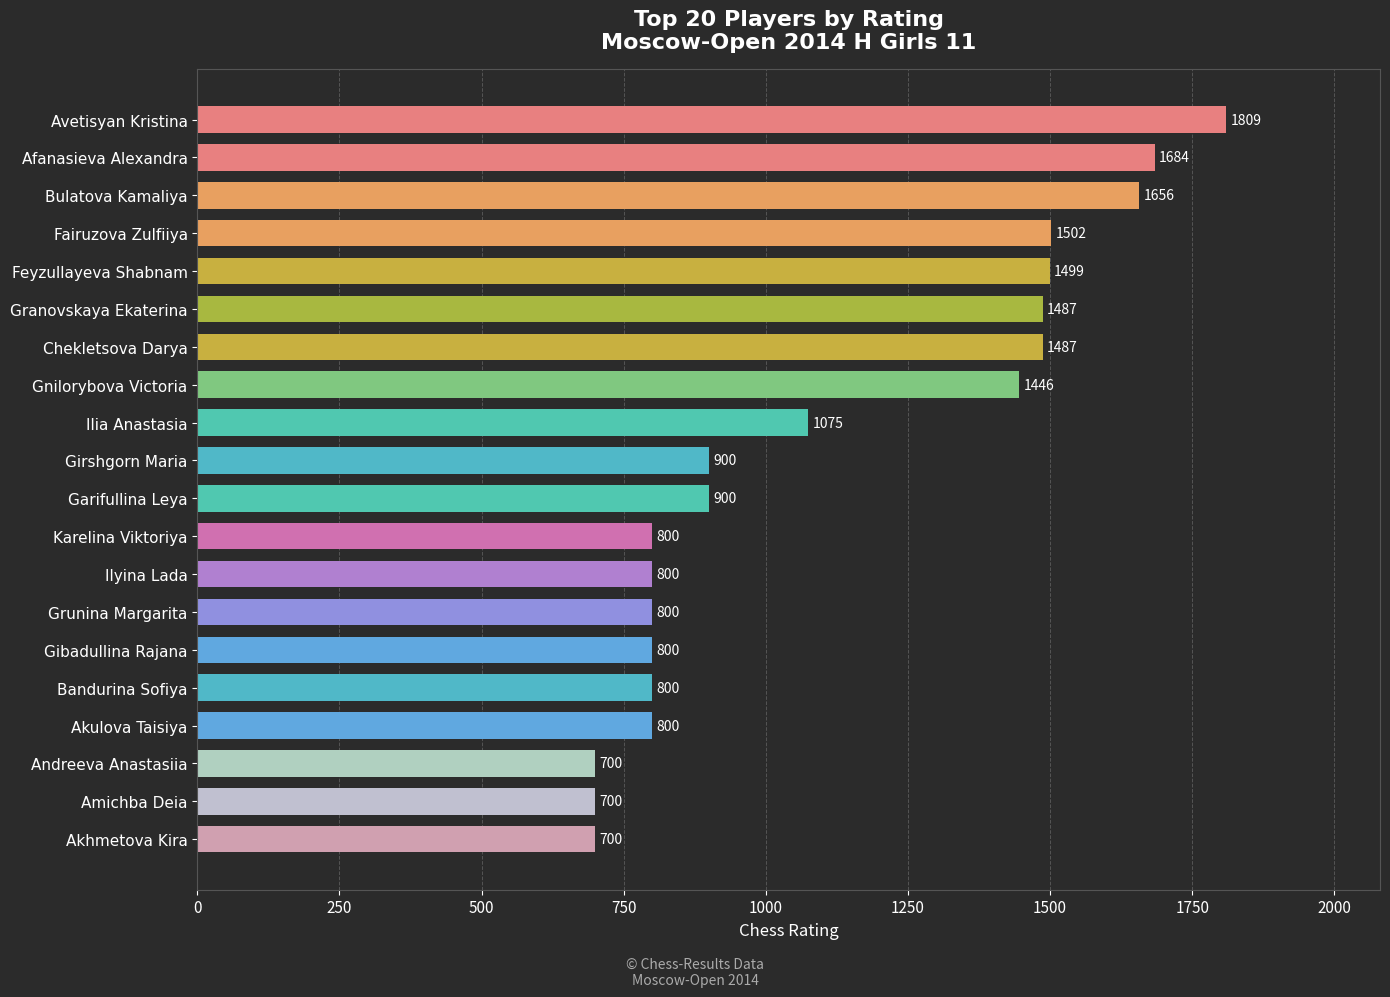

What is the label of the 12th bar from the top?

Karelina Viktoriya